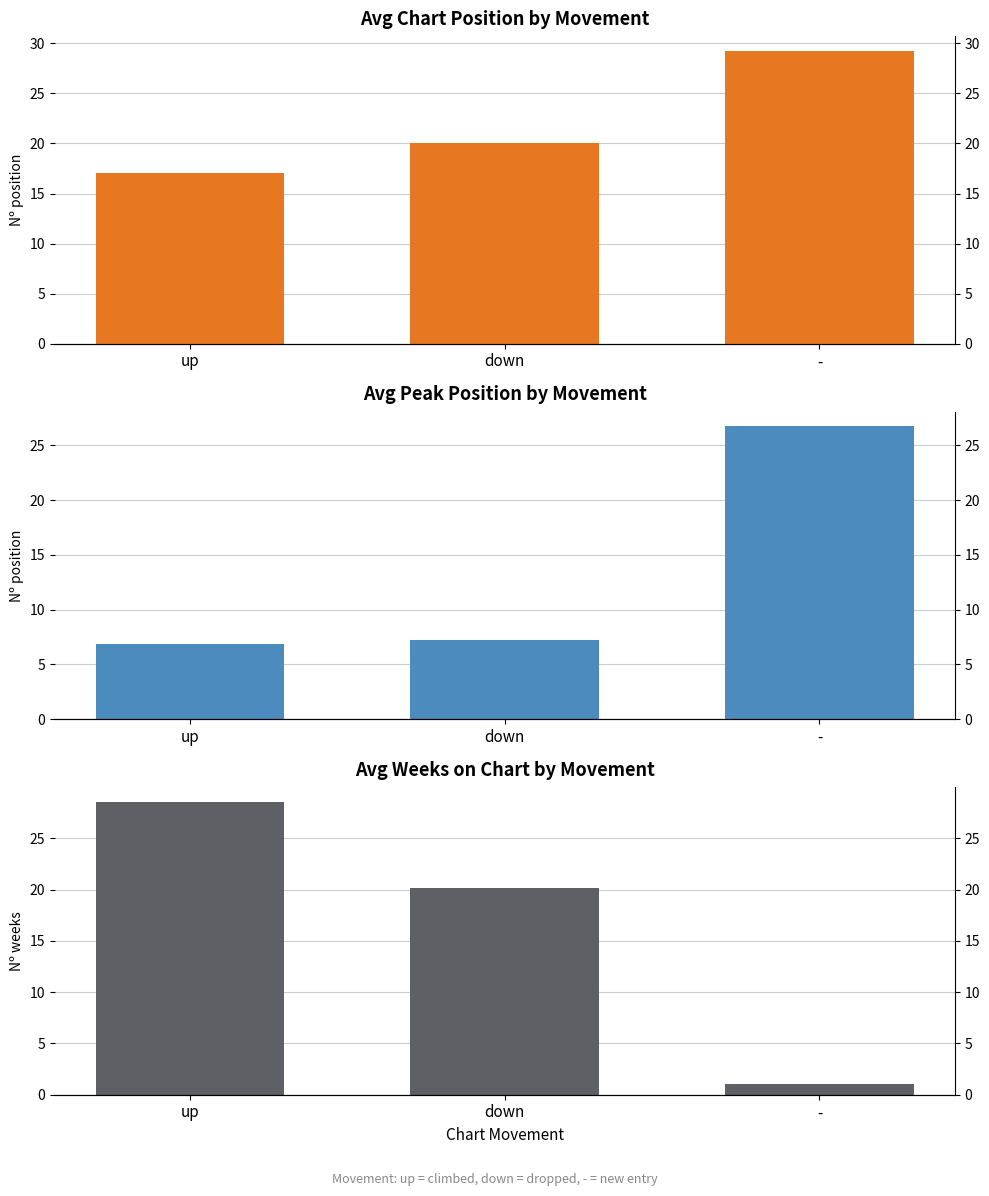

What is the sum of all Avg Position values?

66.2